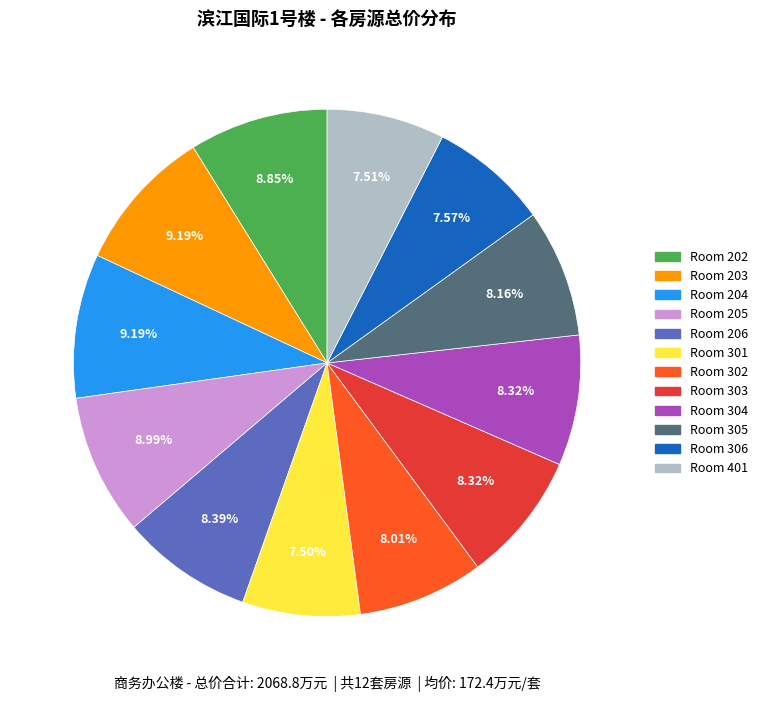

Does Room 301 account for over 50% of the chart?

No